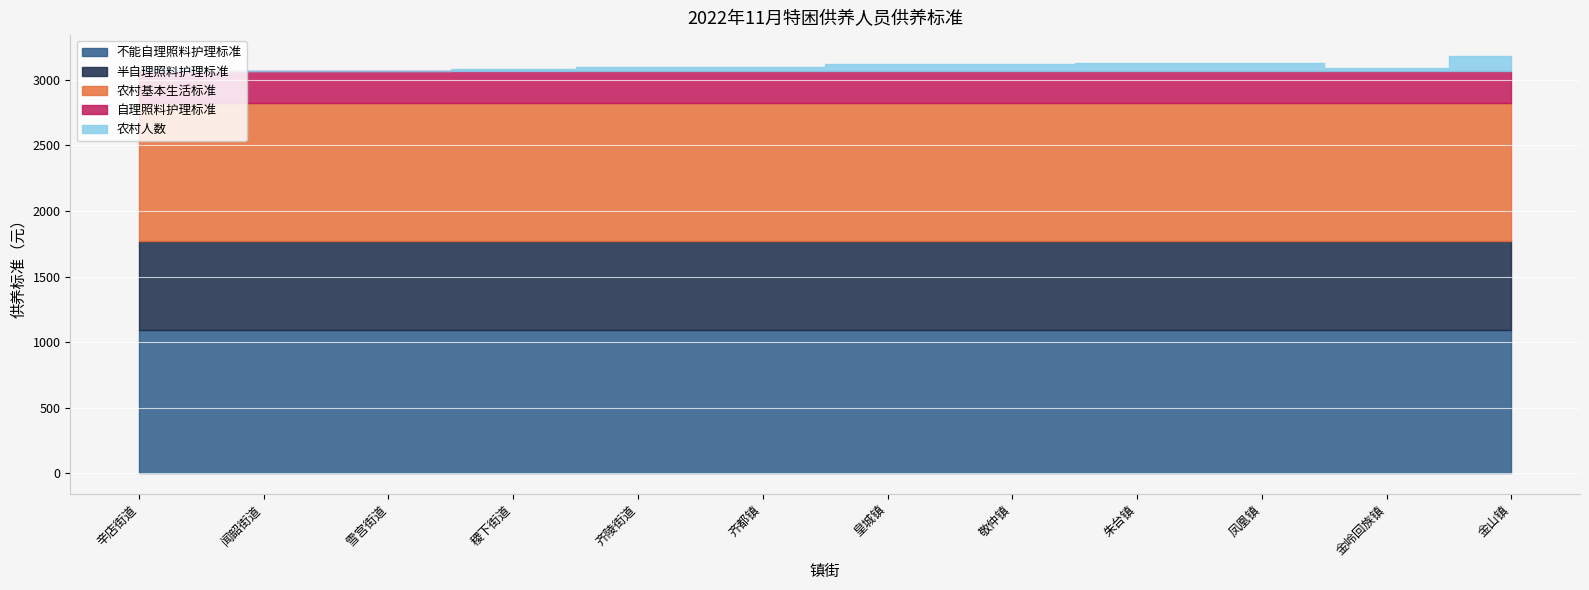

Count the number of categories in the chart.

12